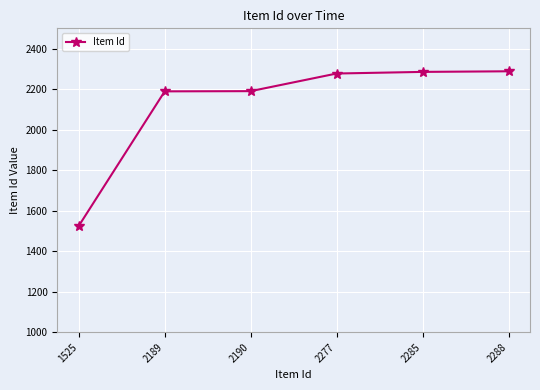

True or false: the data shows 2288 at 2288.

True